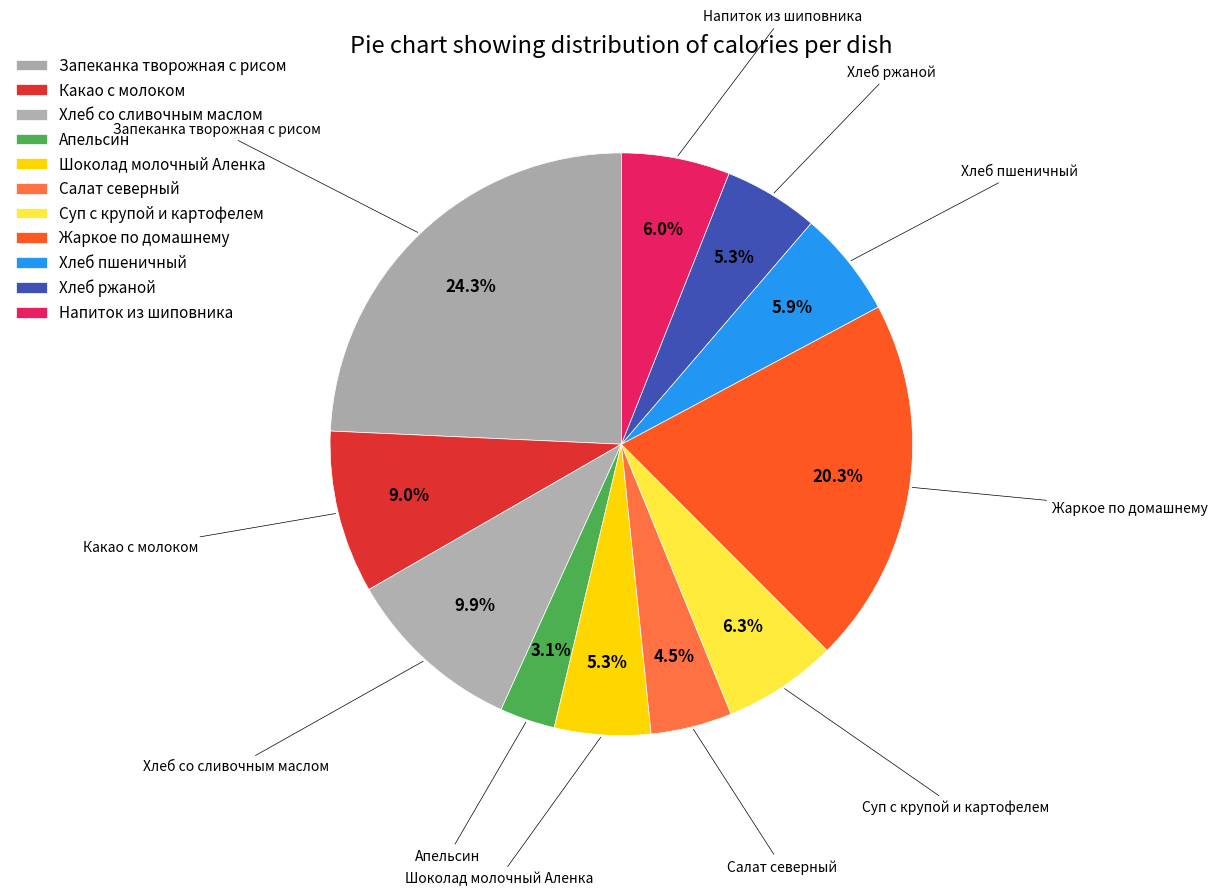

What portion of the pie excludes Апельсин?

96.9%